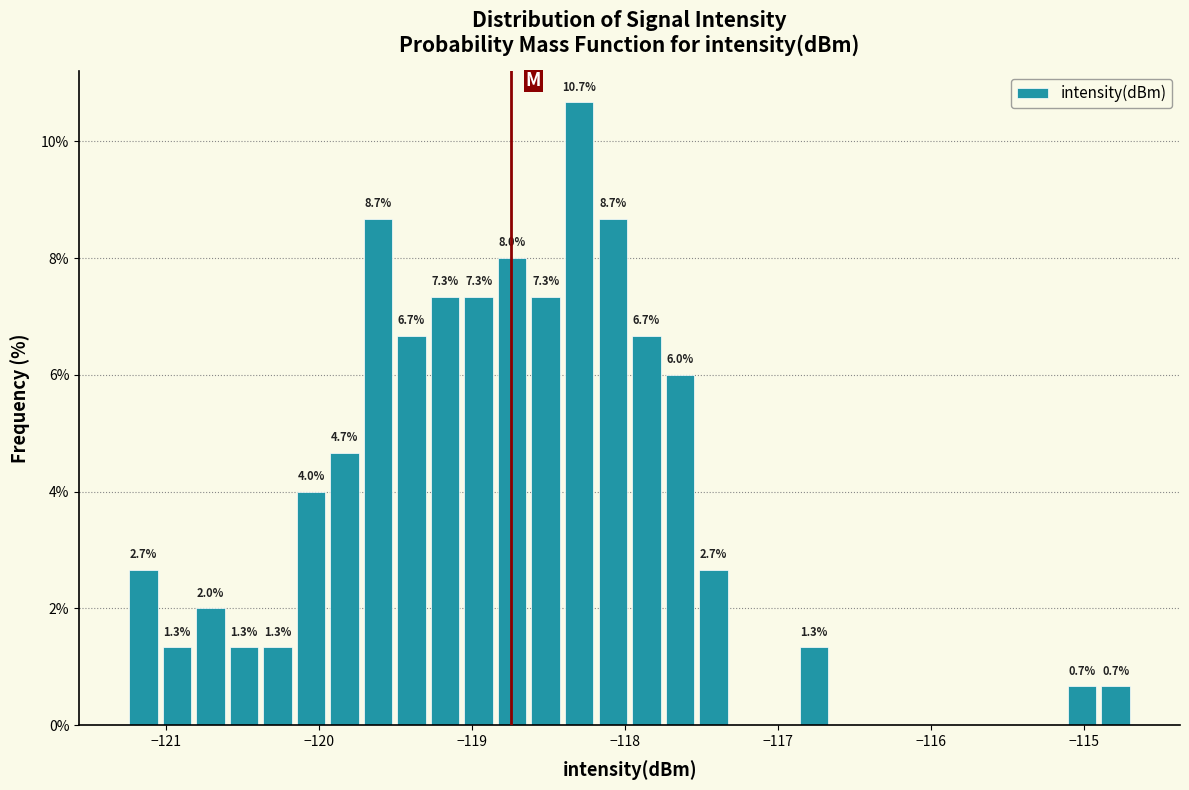

Around what value on the x-axis is the tallest bar? Give the approximate position of its centre, as read against the axis.

-118.3